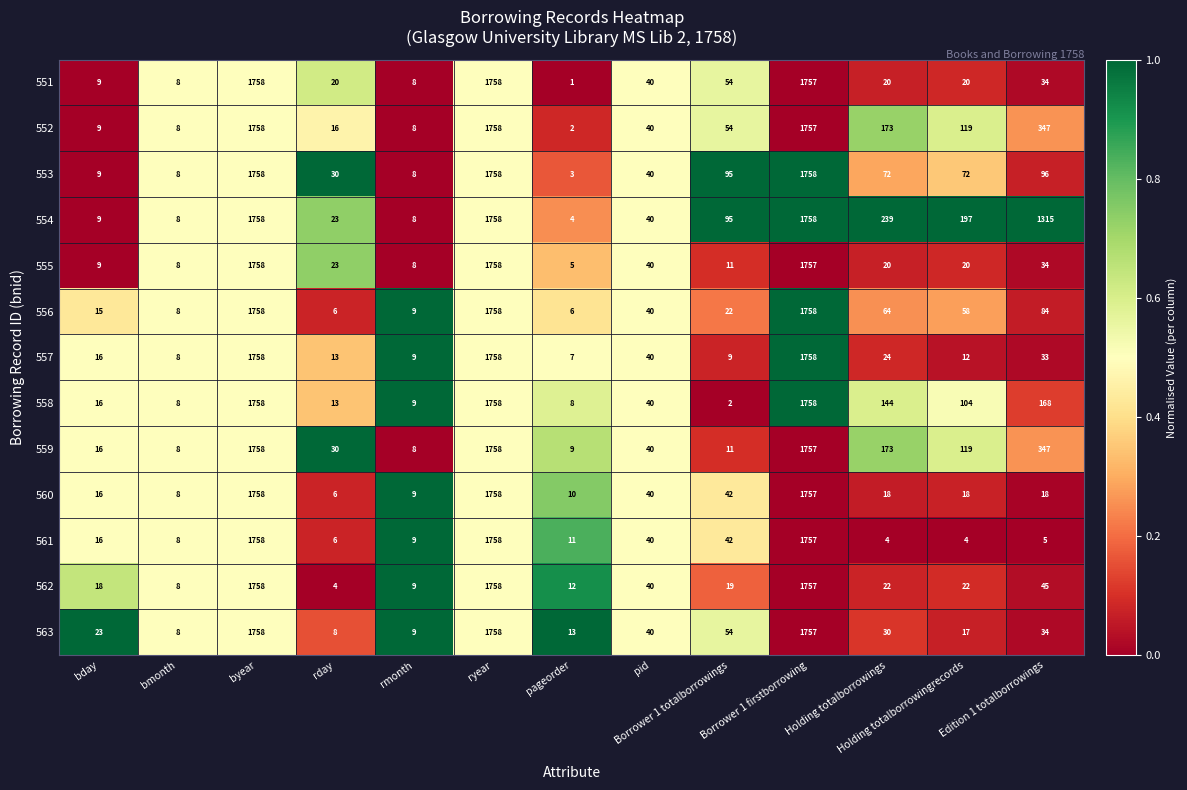

How many data points does each series have?

13